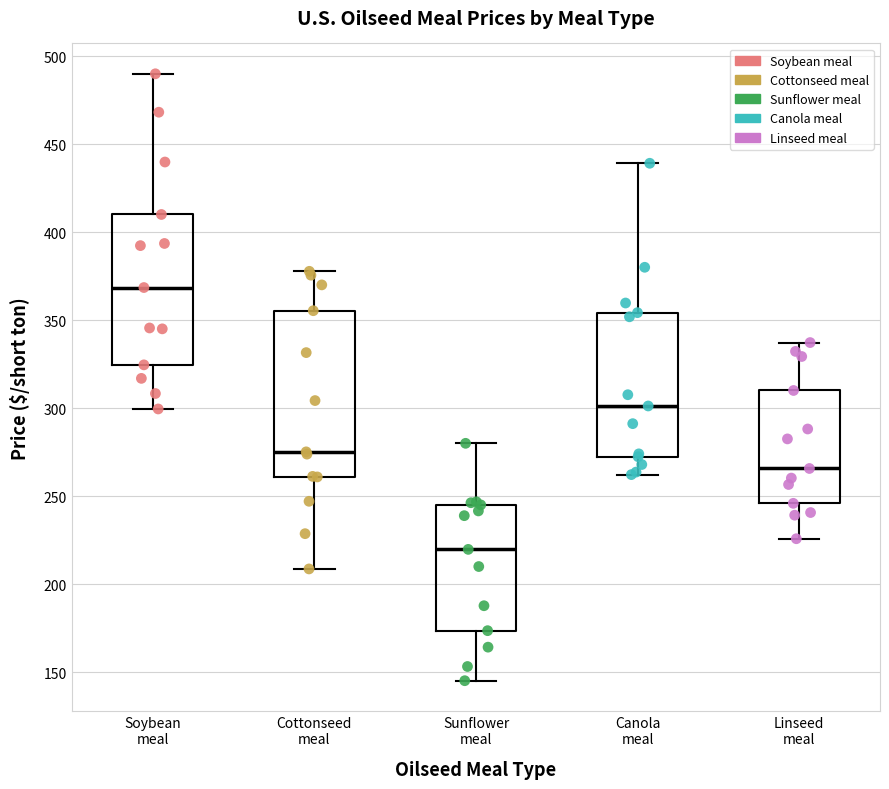

Reading left to right, transcribe this box plot: for each box, give where its median line is, the range the box spans, and where its two whiskers end, as read against the y-axis. The values are not printed on the chart, so give them approximately, as read against the axis.

Soybean meal: median 370, box 325 to 410, whiskers 300 to 490
Cottonseed meal: median 275, box 260 to 355, whiskers 210 to 380
Sunflower meal: median 220, box 175 to 245, whiskers 145 to 280
Canola meal: median 300, box 270 to 355, whiskers 260 to 440
Linseed meal: median 265, box 245 to 310, whiskers 225 to 335